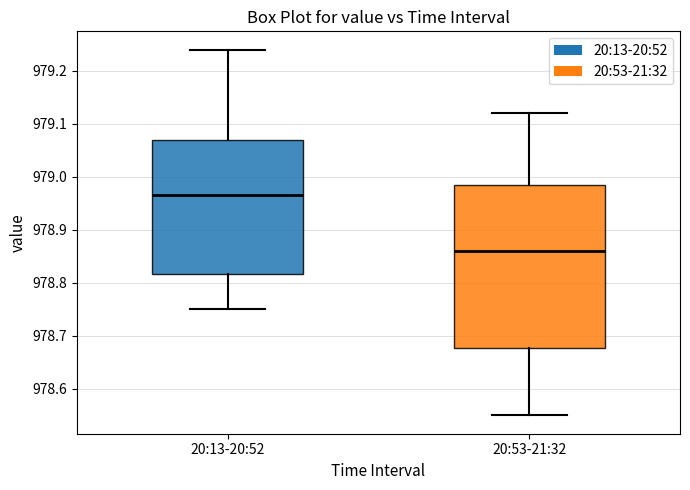

Which box's median line is the lowest?

20:53-21:32